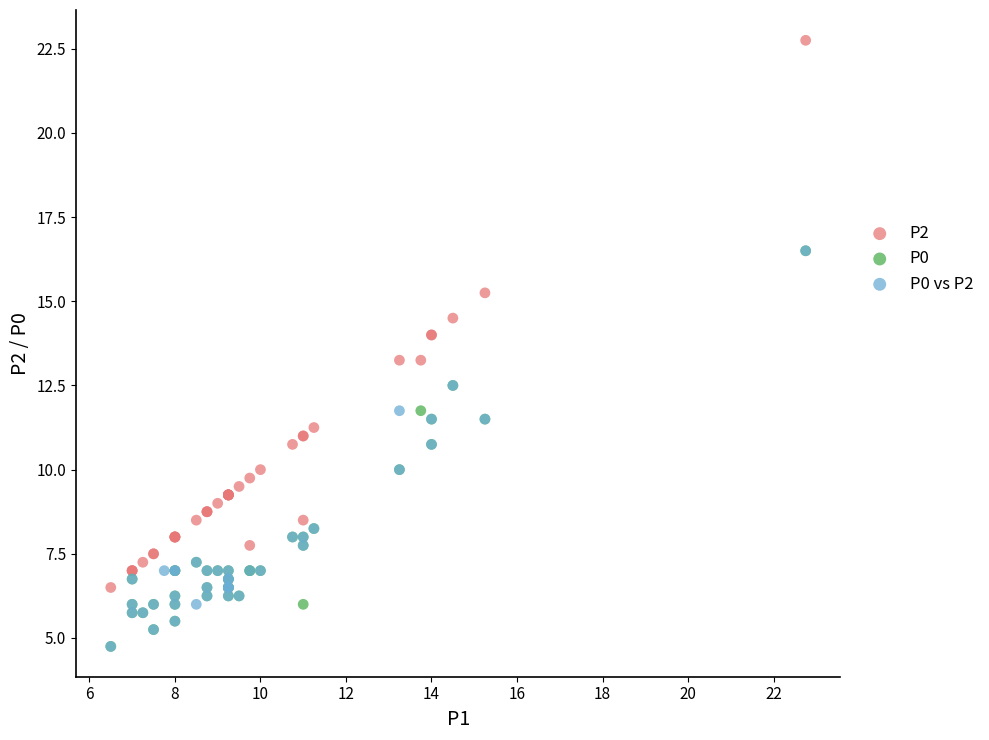

Which series reaches the maximum Y coordinate?

P2